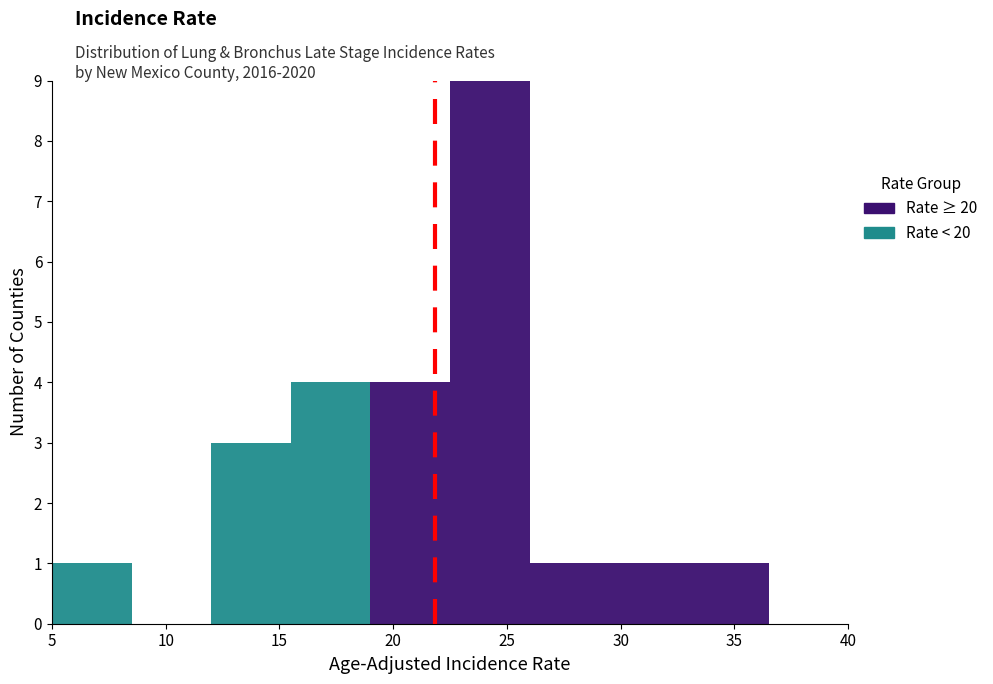

Reading left to right, list every stacked bar in this chart as the range it spans on the x-axis followed by its total height. The values are not printed on the chart, so give them approximately, as read against the axis.

5.0 to 8.5: 1
8.5 to 12.0: 0
12.0 to 15.5: 3
15.5 to 19.0: 4
19.0 to 22.5: 4
22.5 to 26.0: 9
26.0 to 29.5: 1
29.5 to 33.0: 1
33.0 to 36.5: 1
36.5 to 40.0: 0